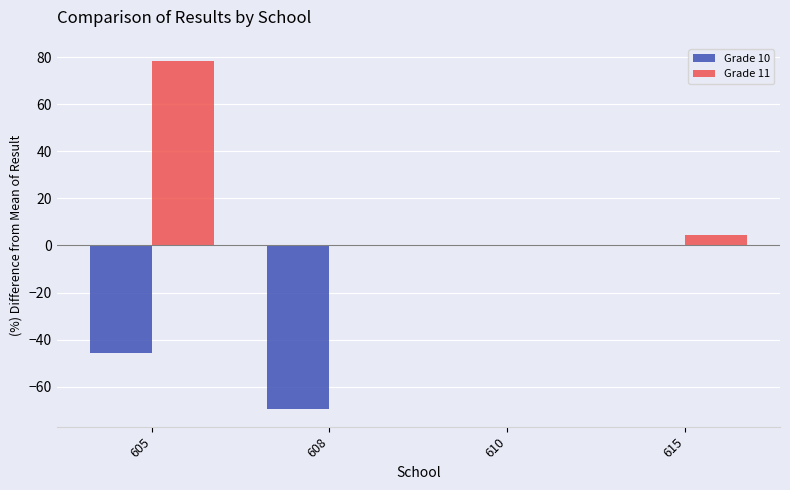

Which category has the highest value across all series?

605